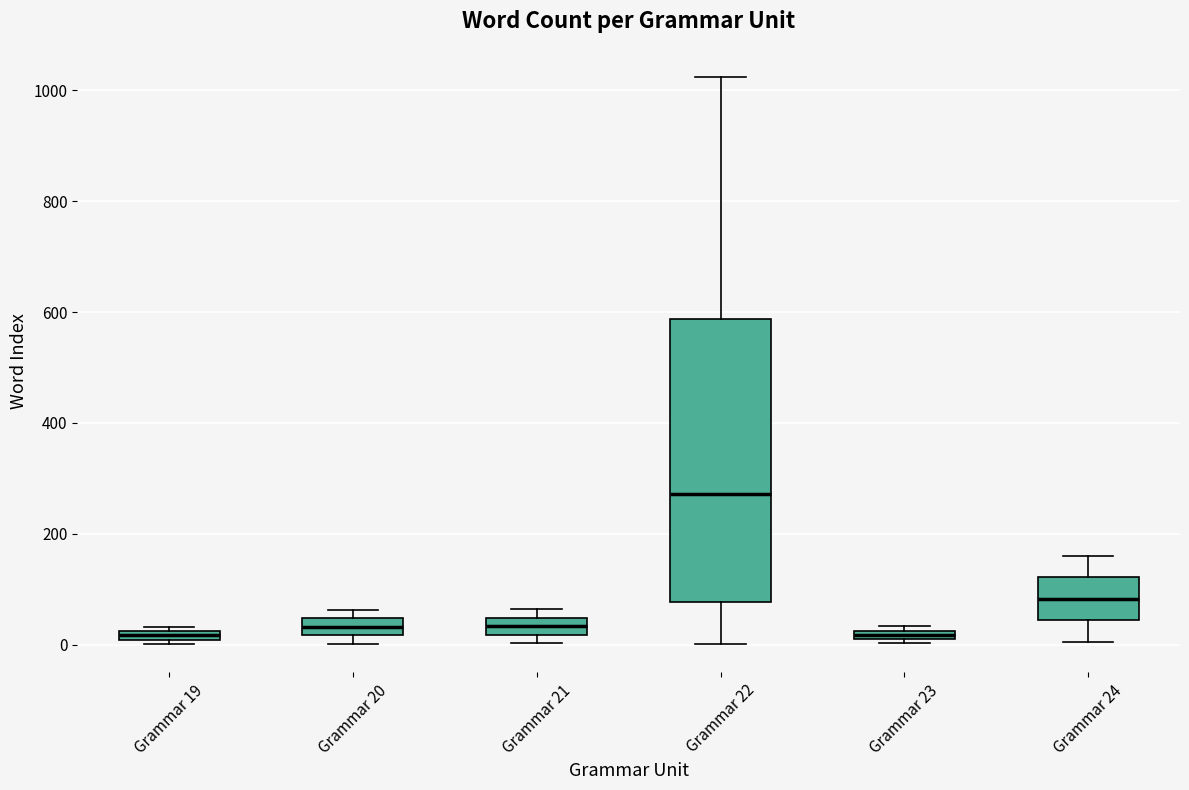

Which box is the tallest, from its lower edge to its upper edge?

Grammar 22